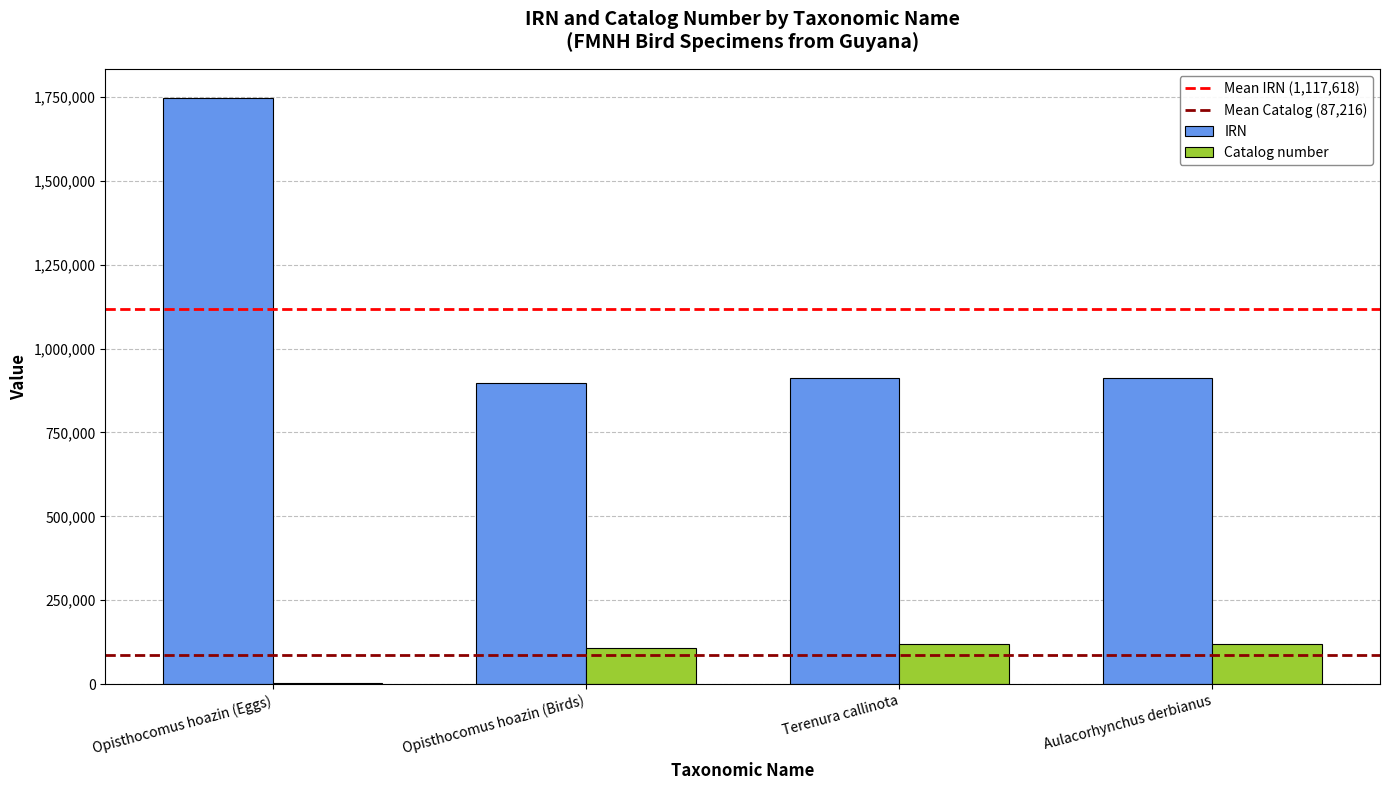

Which series has the largest total across all categories?

IRN